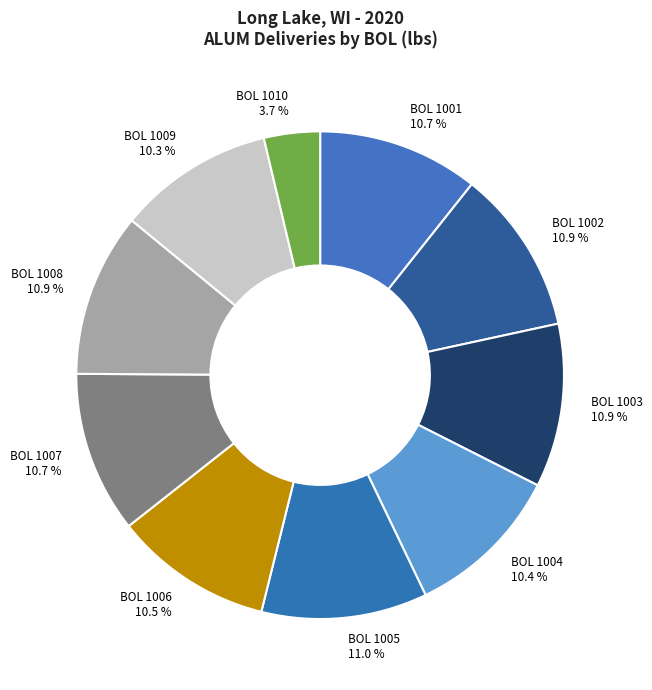

How many slices are in this pie chart?

10